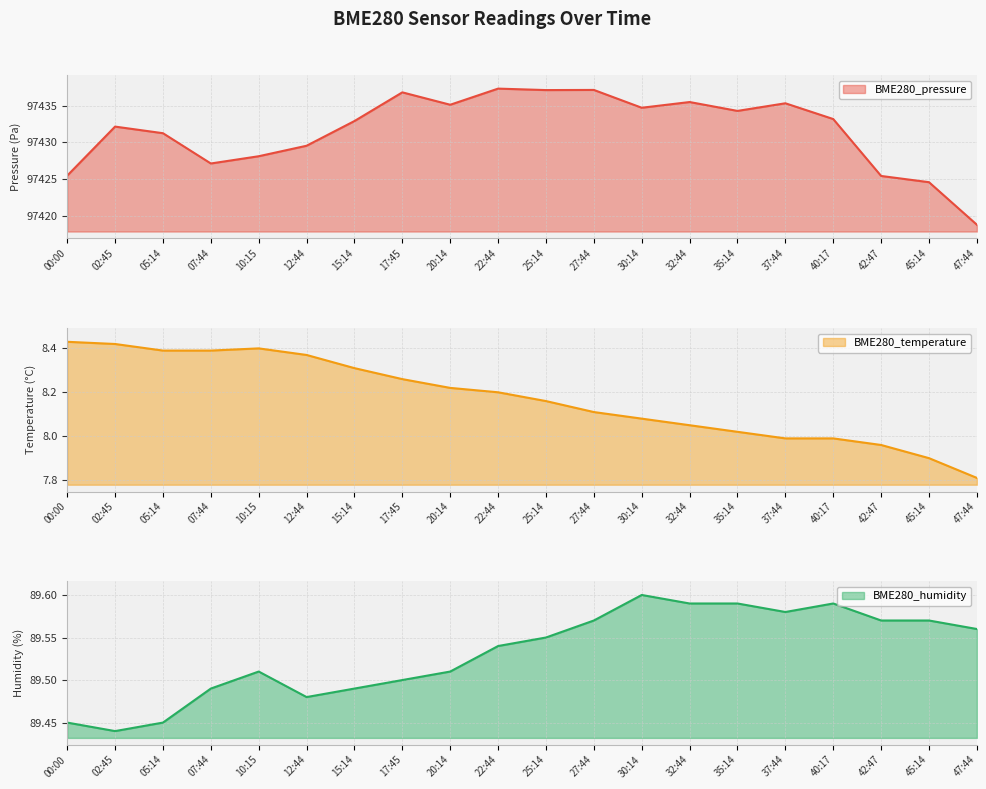

What is the difference between the BME280_pressure values at 42:47 and 40:17?

7.8